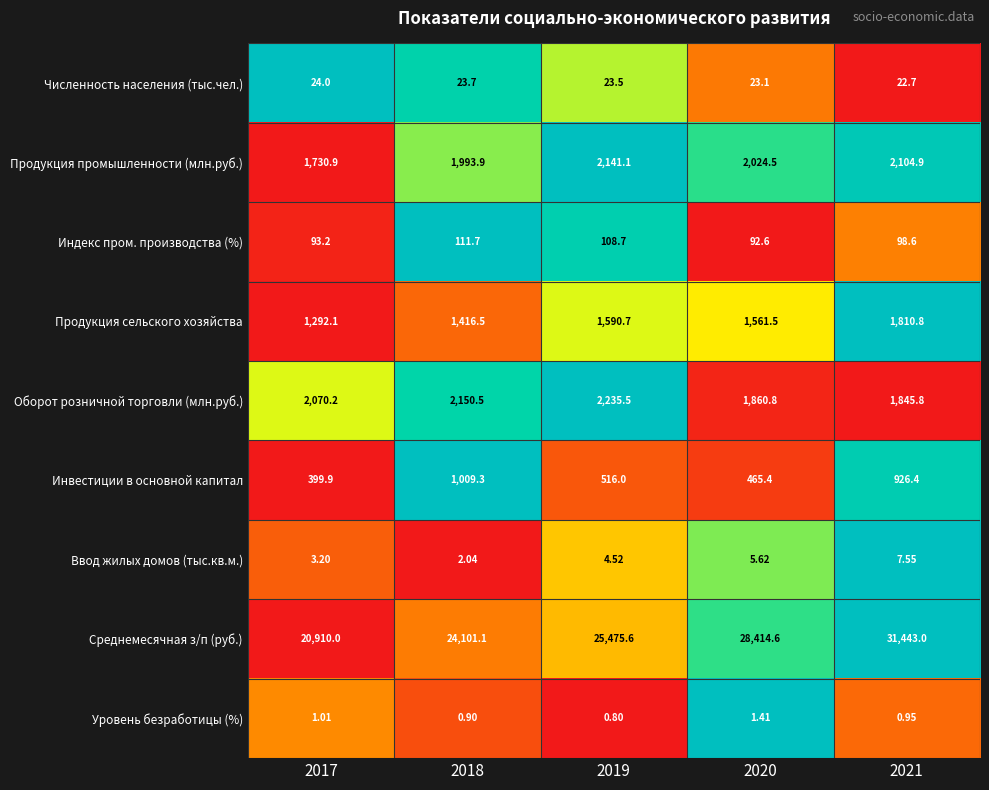

At 2017, list the series in order from smallest to largest.

Уровень безработицы (%), Ввод жилых домов (тыс.кв.м.), Численность населения (тыс.чел.), Индекс пром. производства (%), Инвестиции в основной капитал, Продукция сельского хозяйства, Продукция промышленности (млн.руб.), Оборот розничной торговли (млн.руб.), Среднемесячная з/п (руб.)